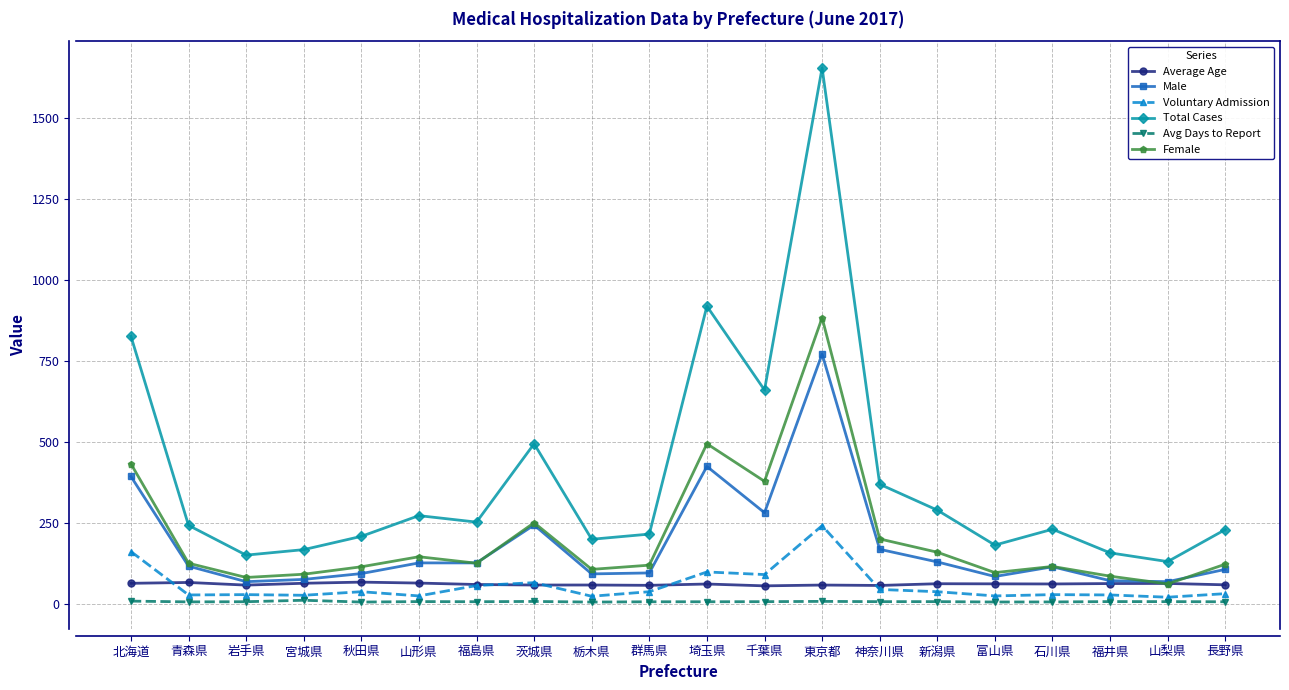

True or false: Female and Avg Days to Report intersect in this chart.

False